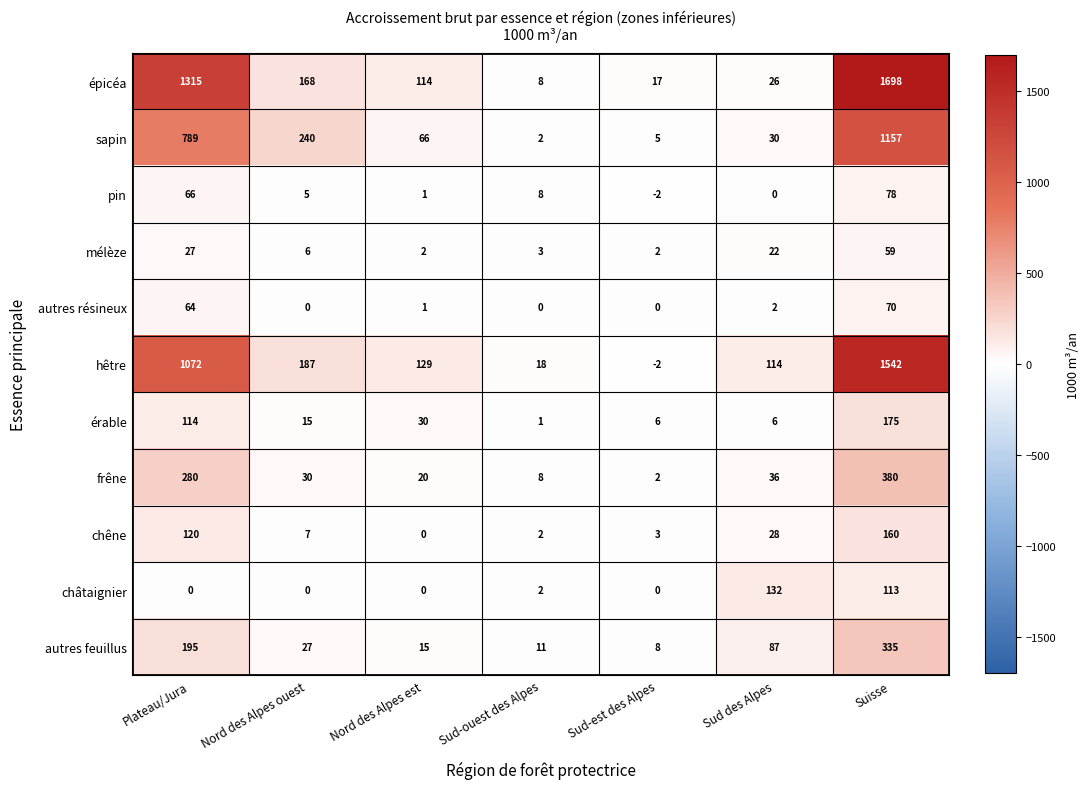

What is the approximate value of autres feuillus at Nord des Alpes ouest, to the nearest 50?

50